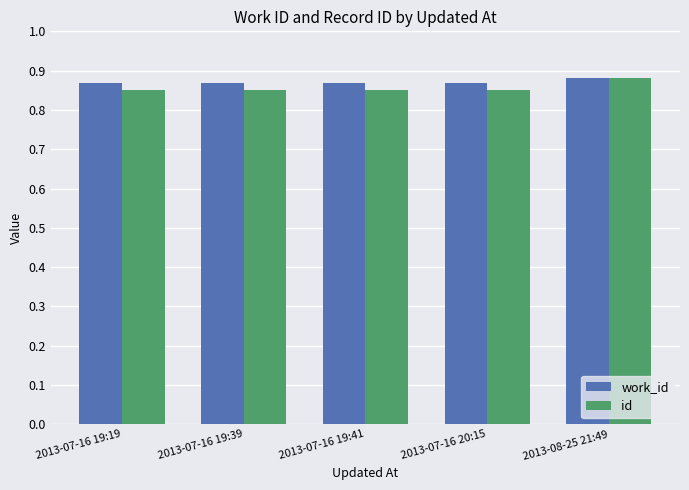

Count the id values in the range 0 to 1.

5